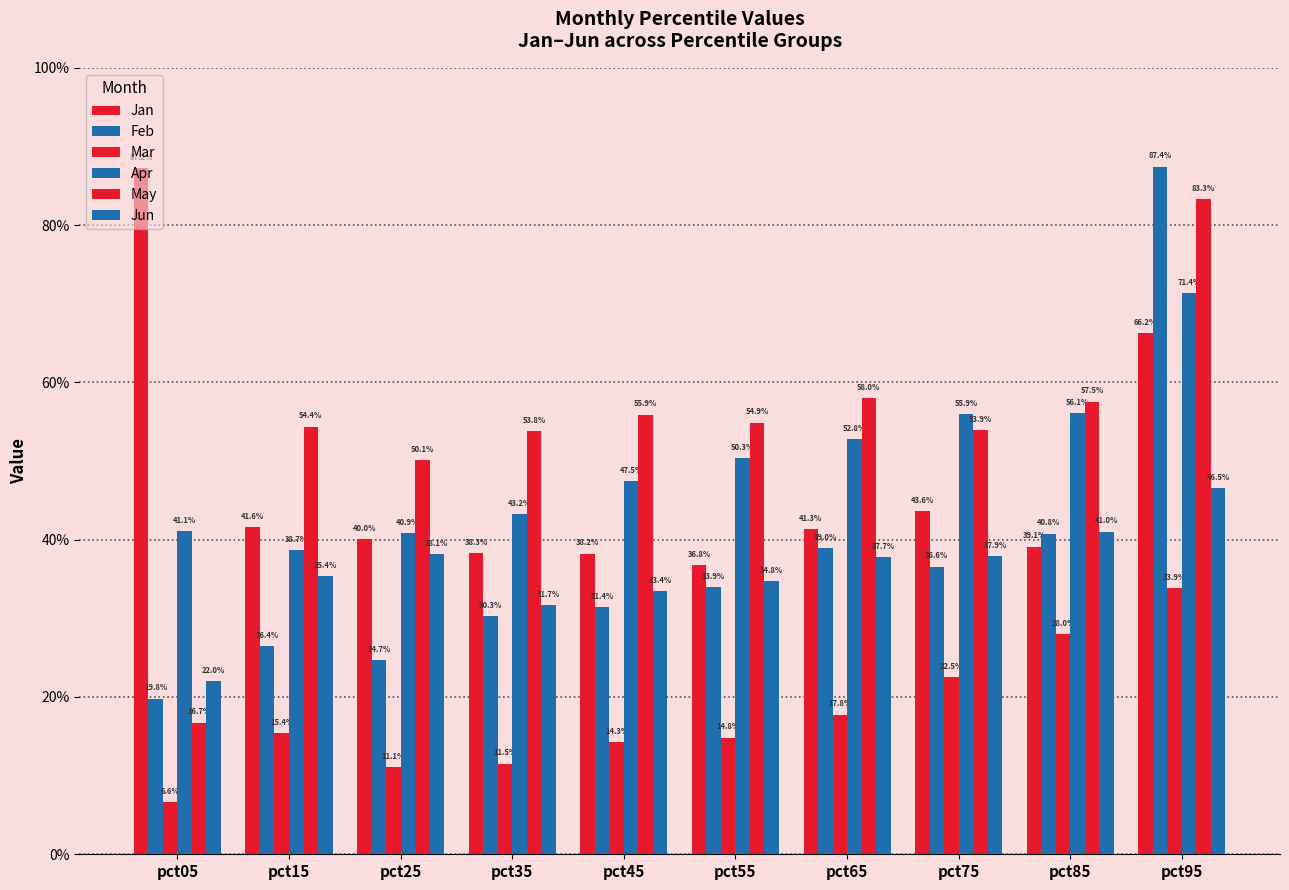

What is the minimum value for Mar?

0.1